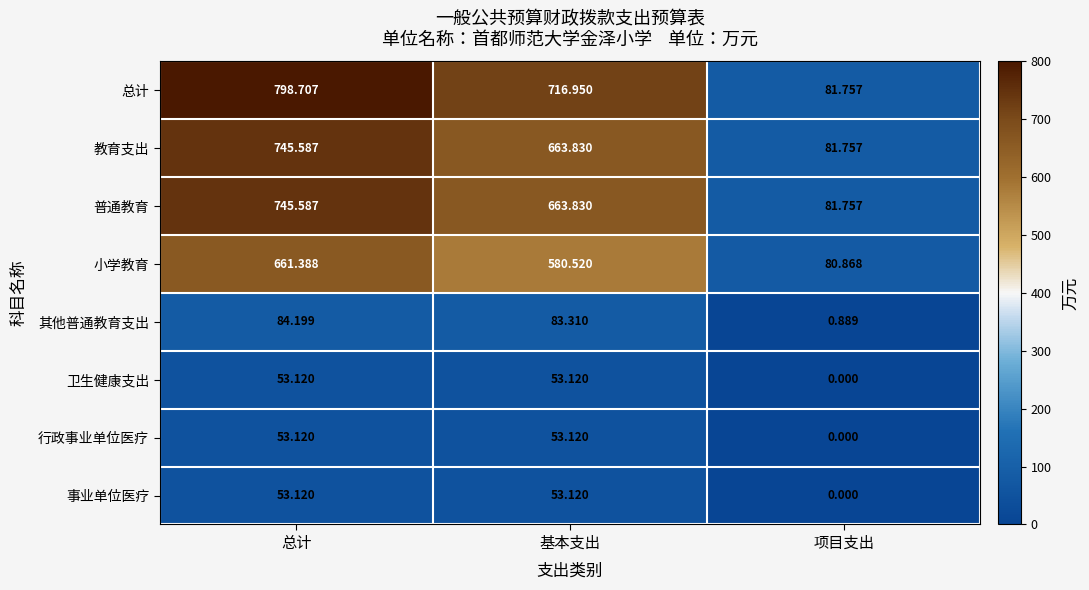

Which category has the highest value across all series?

总计